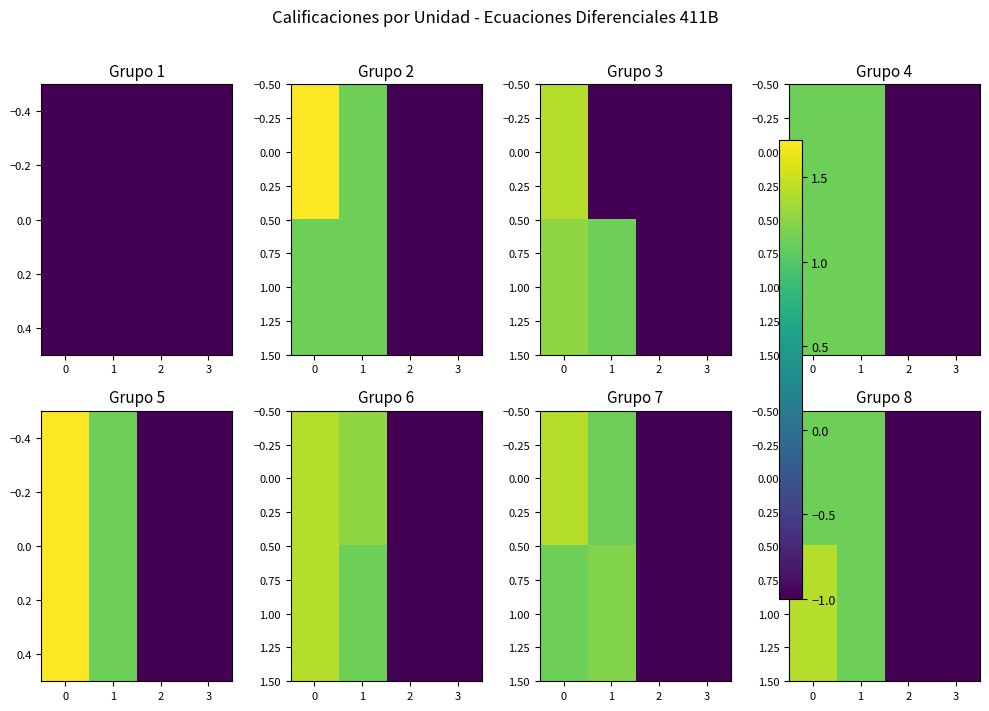

What is the total value across all series at 3?

-2.0